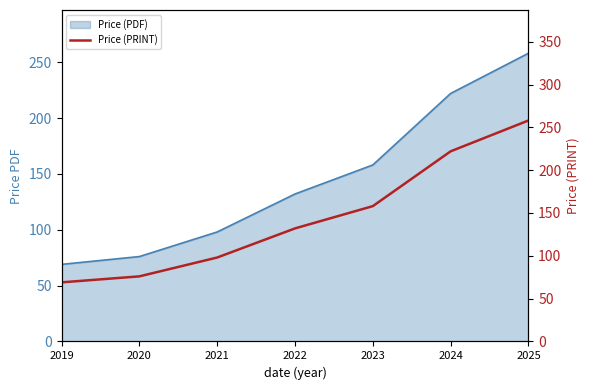

The value at 2023 is 158. True or false?

True